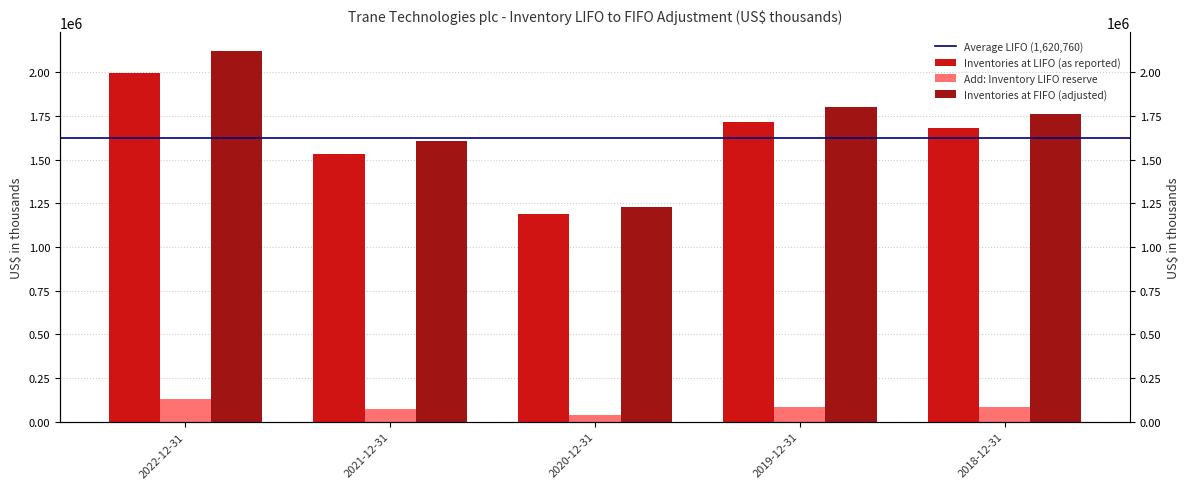

What is the value of the Inventories at FIFO (adjusted) bar at the 2nd from the left?

1603400